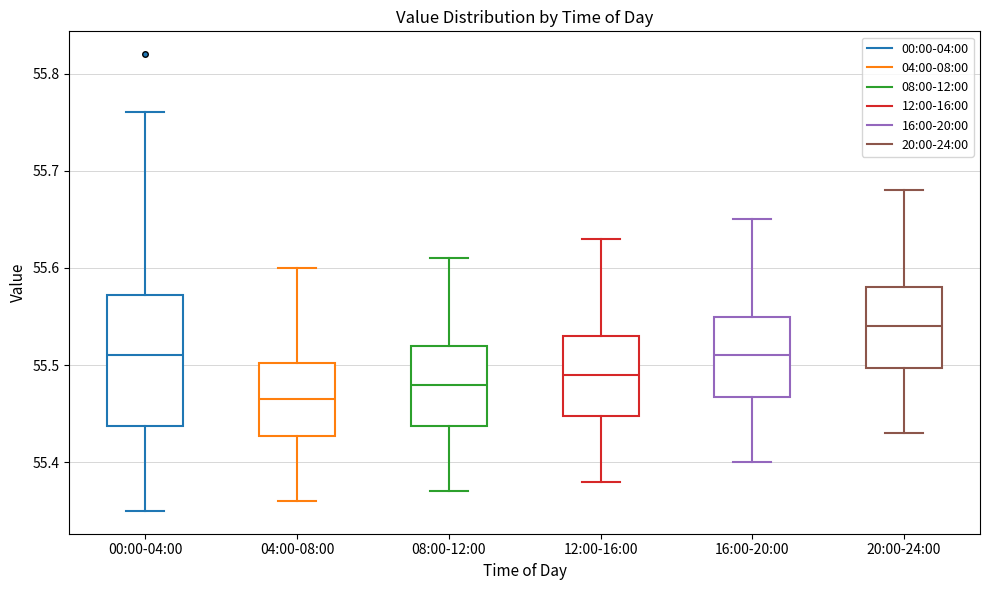

Reading left to right, read every box against the y-axis: the position of its median line, the range the box covers, and the ends of its whiskers. The values are not printed on the chart, so give them approximately, as read against the axis.

00:00-04:00: median 55.51, box 55.44 to 55.57, whiskers 55.35 to 55.76
04:00-08:00: median 55.47, box 55.43 to 55.50, whiskers 55.36 to 55.60
08:00-12:00: median 55.48, box 55.44 to 55.52, whiskers 55.37 to 55.61
12:00-16:00: median 55.49, box 55.45 to 55.53, whiskers 55.38 to 55.63
16:00-20:00: median 55.51, box 55.47 to 55.55, whiskers 55.40 to 55.65
20:00-24:00: median 55.54, box 55.50 to 55.58, whiskers 55.43 to 55.68